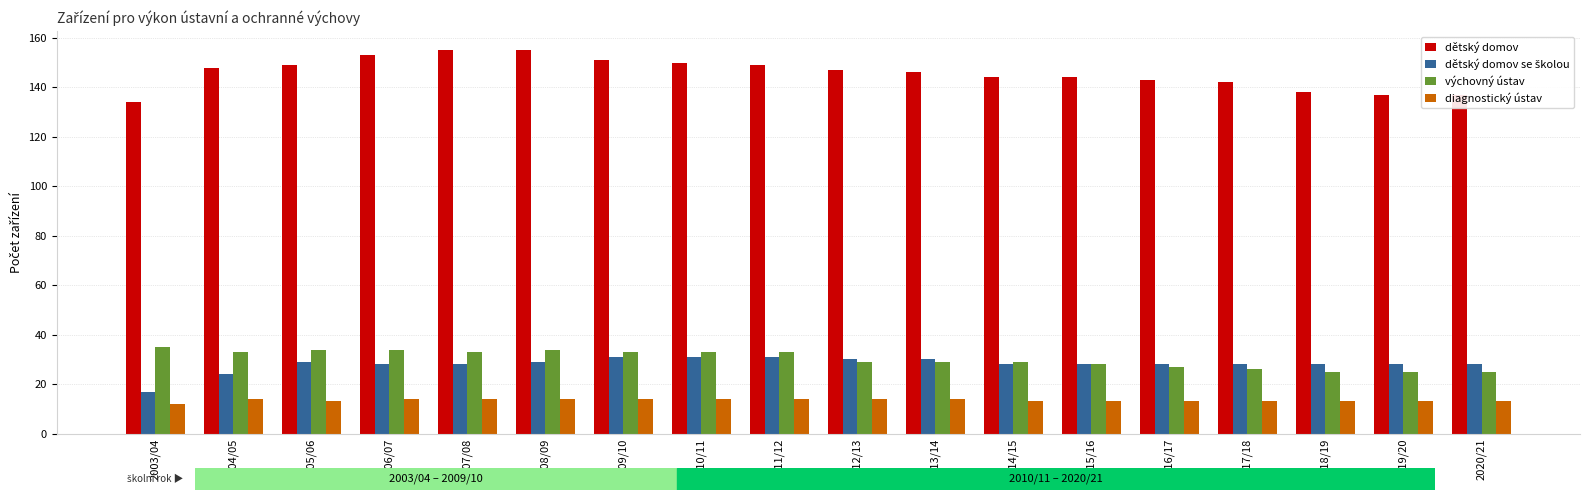

What is the value of the výchovný ústav bar at the 6th from the left?

34